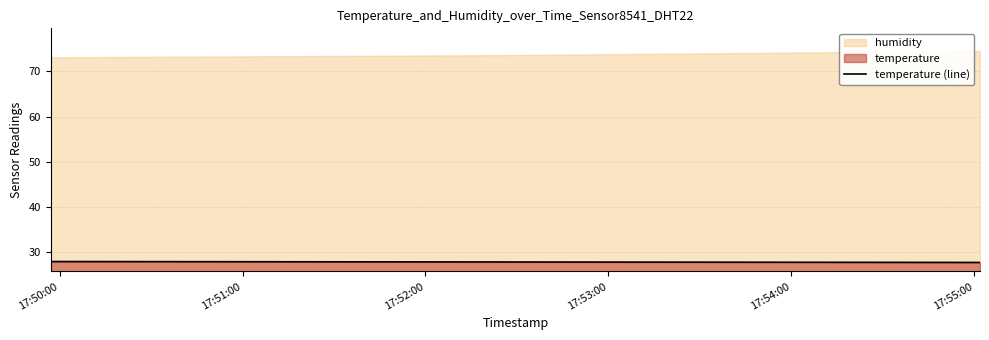

True or false: the data shows 28.0 at 17:50:00.

True